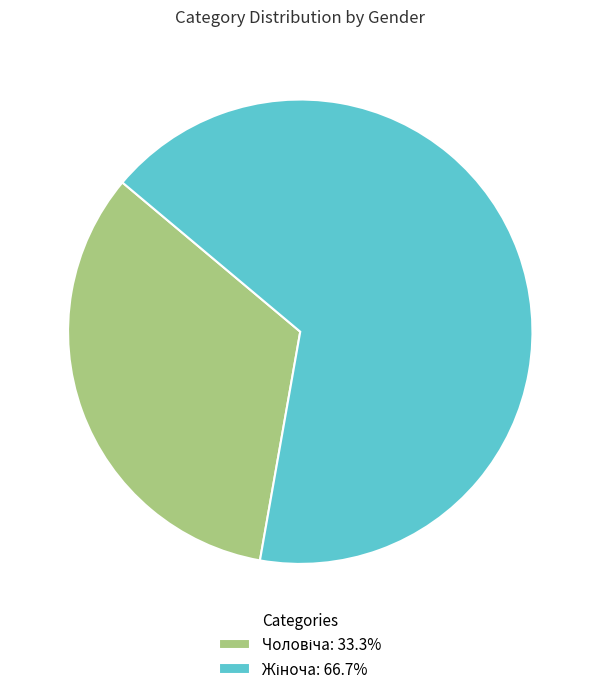

Count the number of slices in the pie.

2